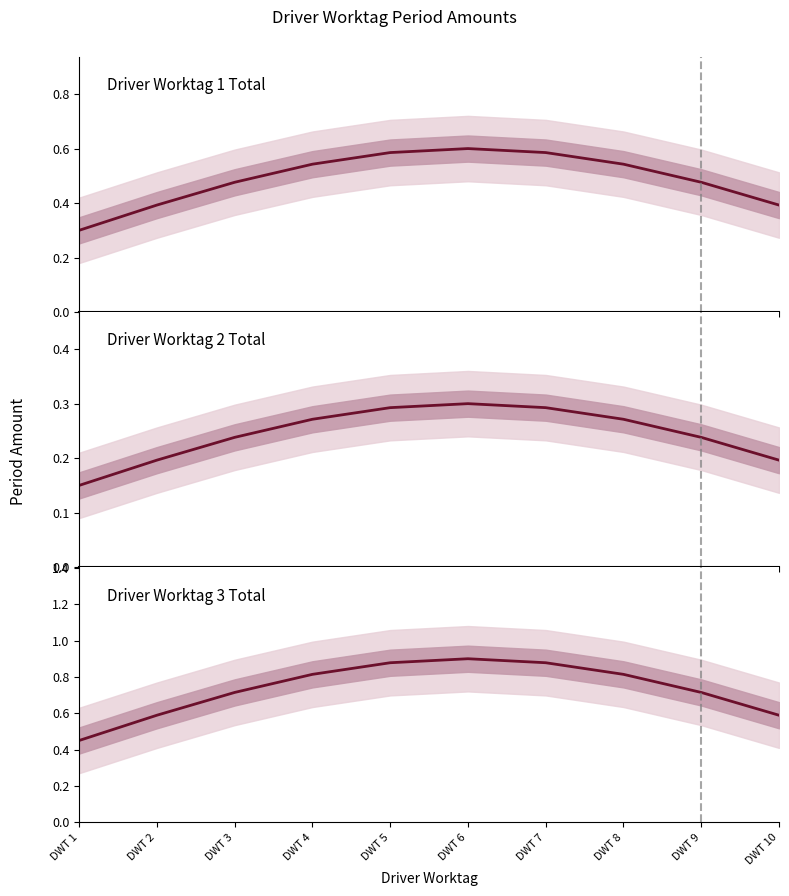

What are all the series names shown in the legend?

Driver Worktag 1 Total, Driver Worktag 2 Total, Driver Worktag 3 Total